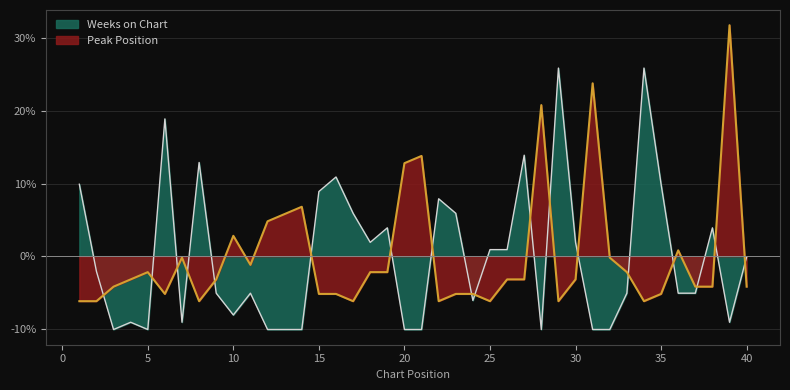

Is it true that Peak Position equals -6.2 at 8?

True